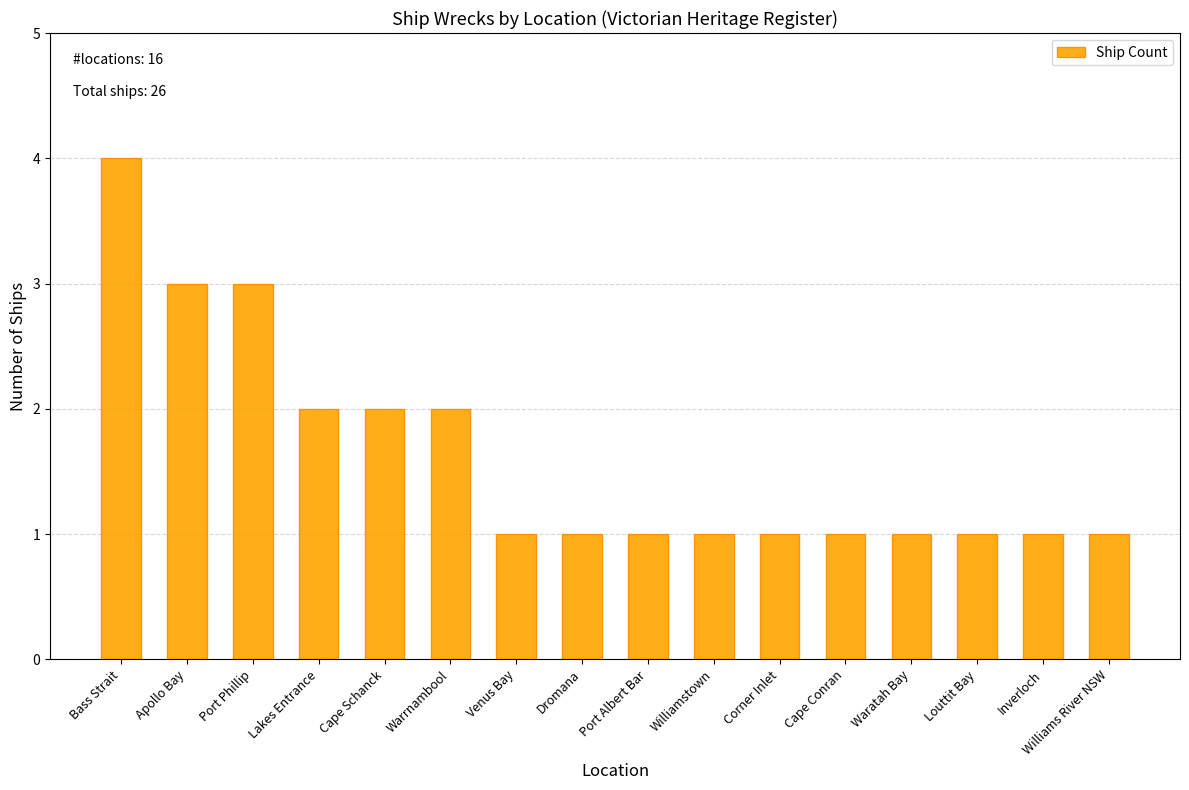

Reading right to left, transcribe all the data shown in this chart.

1	1	1	1	1	1	1	1	1	1	2	2	2	3	3	4